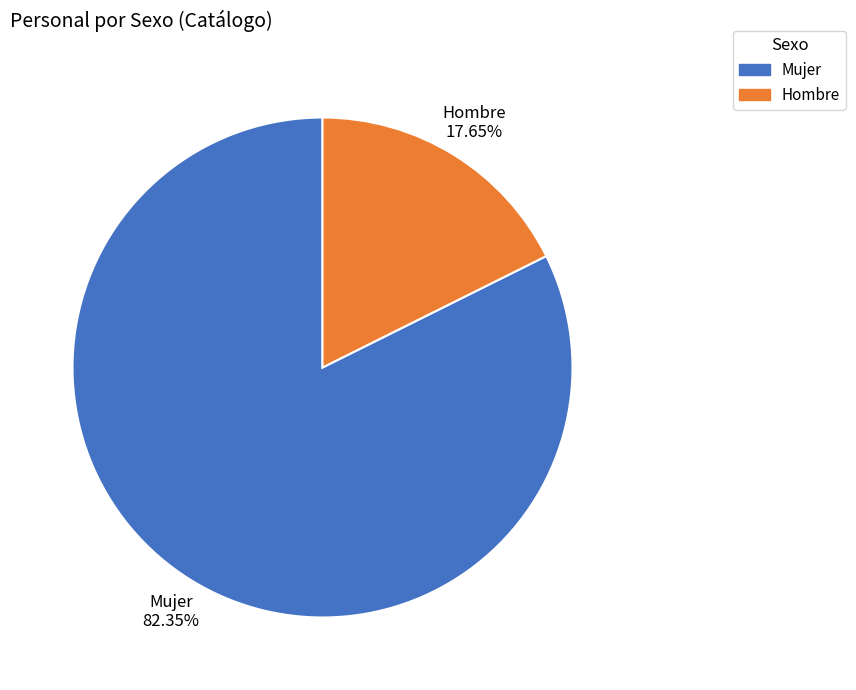

Combined, what portion of the pie is Hombre and Mujer?

100.0%